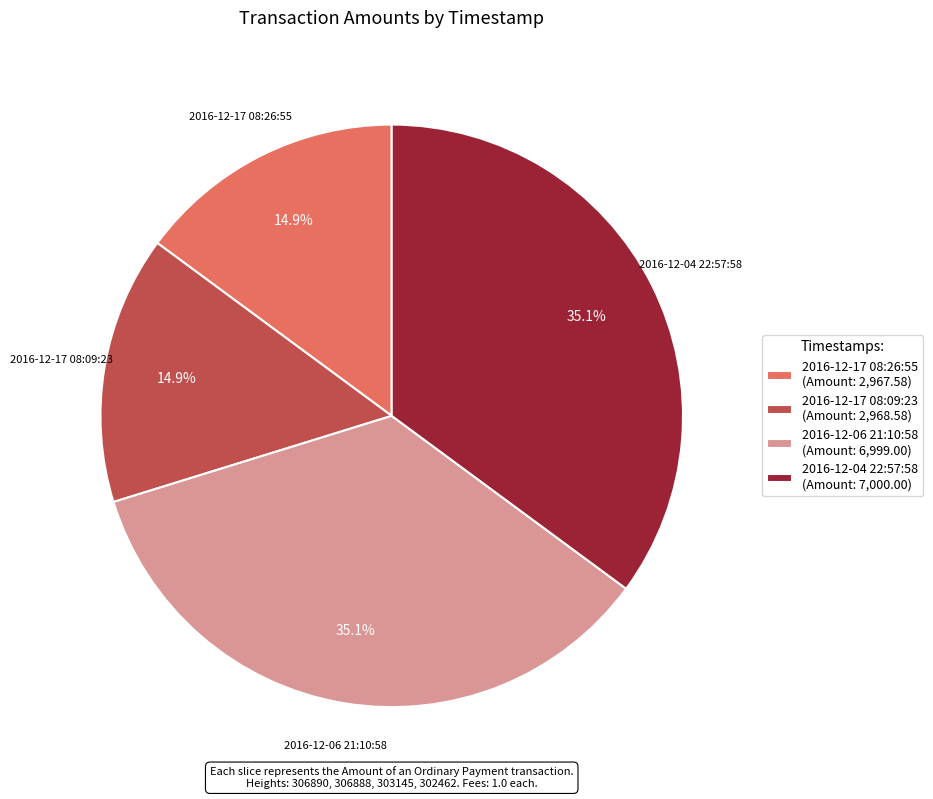

Combined, what portion of the pie is 2016-12-17 08:26:55 and 2016-12-17 08:09:23?

29.8%